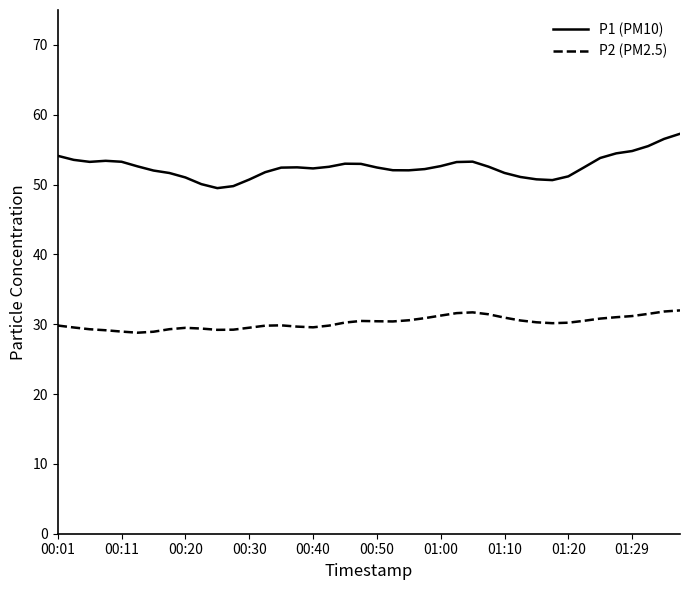

What is the highest value of the P1 (PM10) series?

57.3